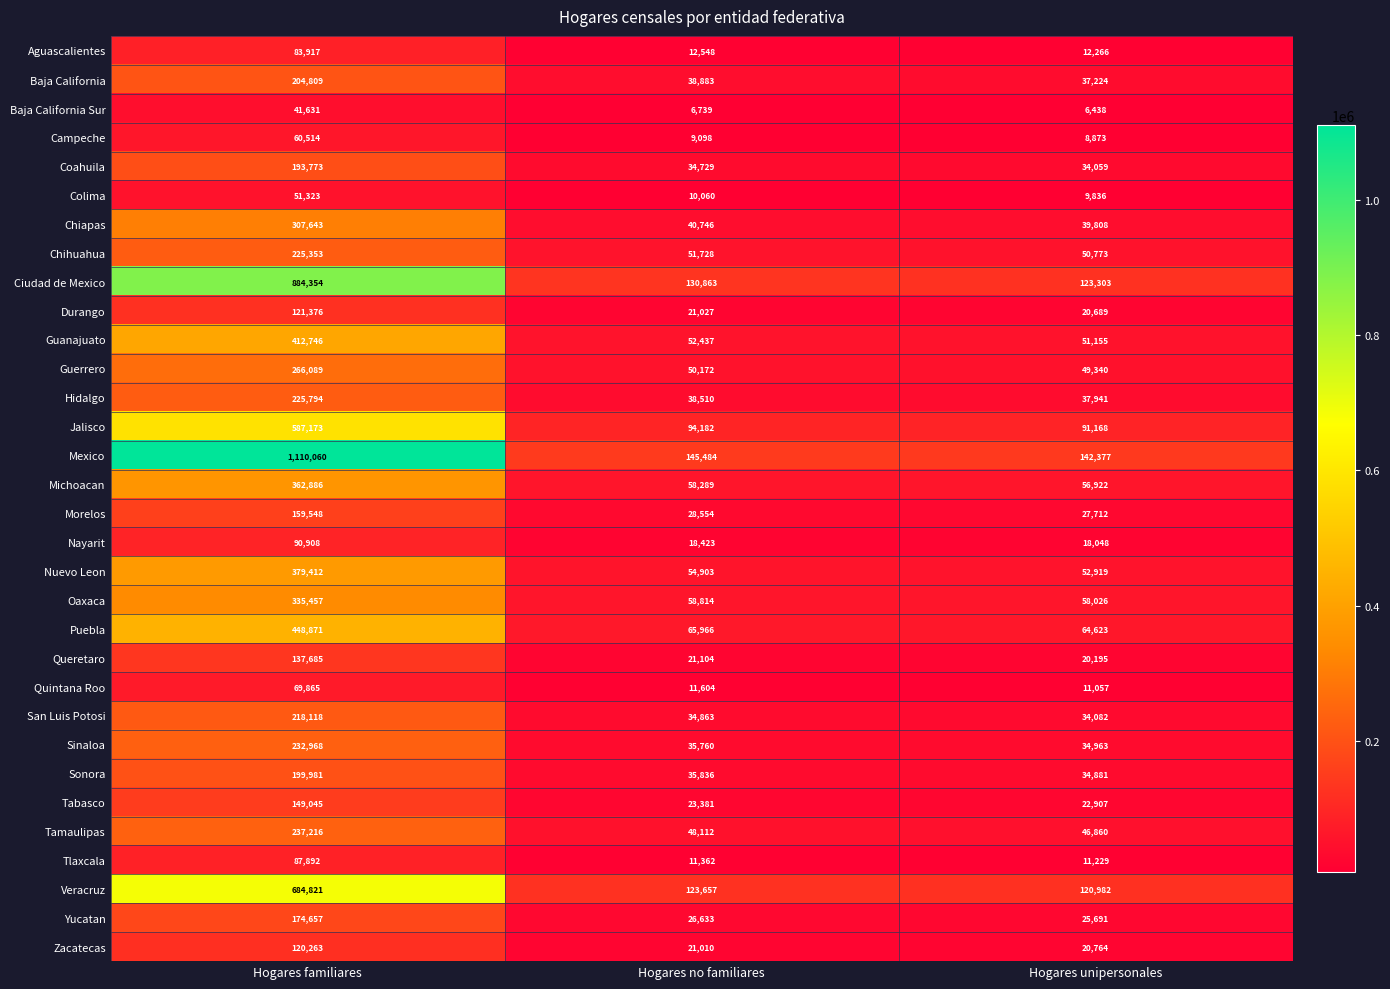

At how many categories does at least one series exceed 404275?

1